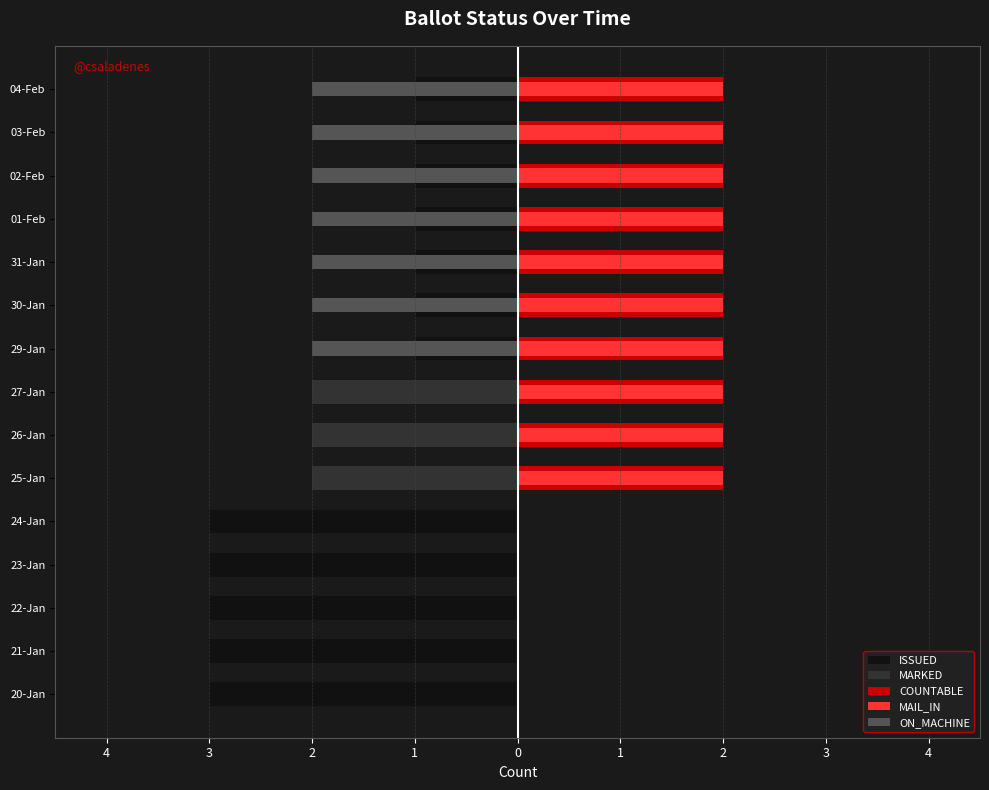

How many distinct data groups are displayed?

5